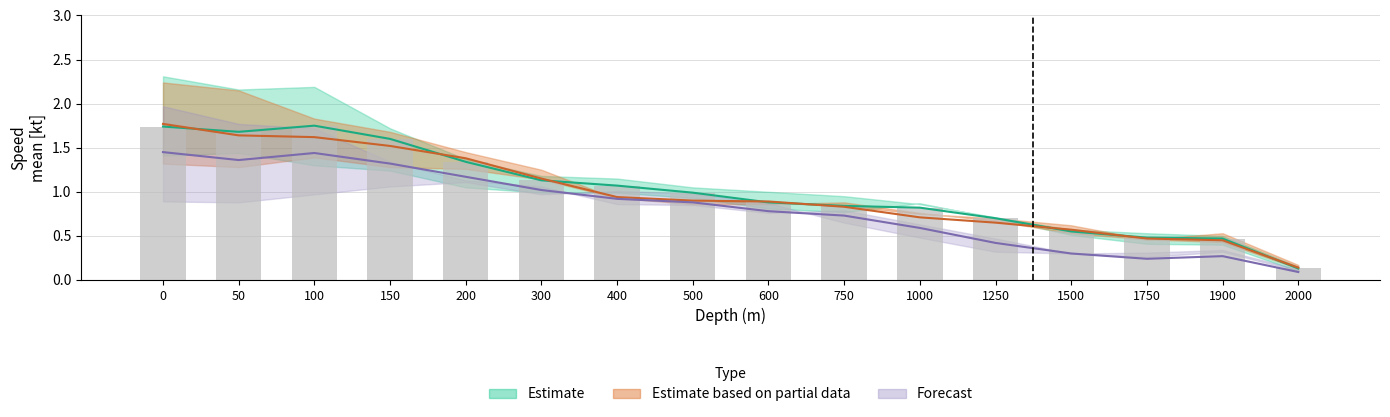

What is the maximum value shown in the chart?

1.8